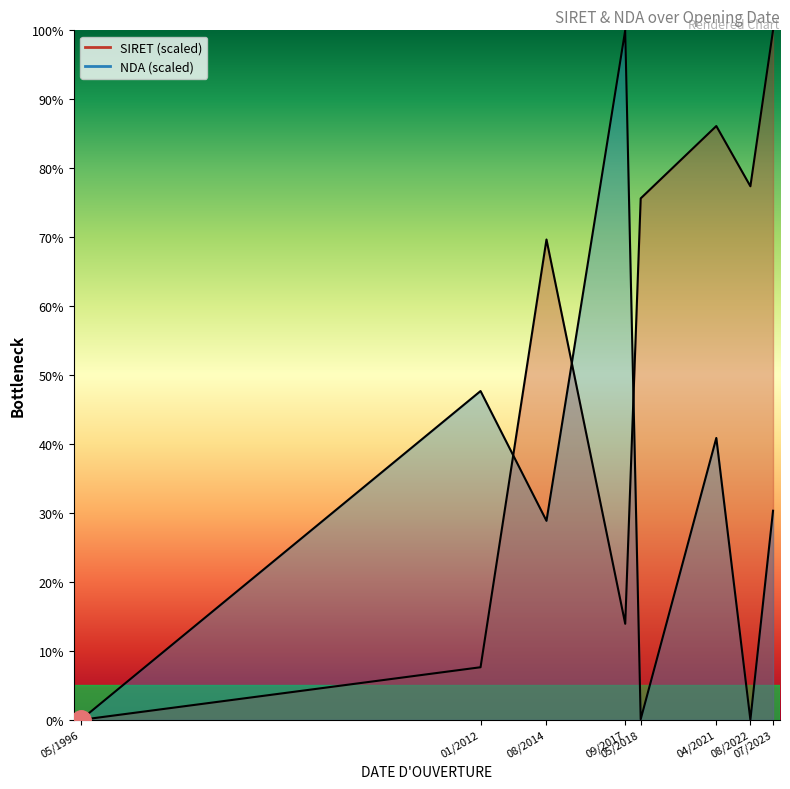

How many lines are shown in the chart?

2